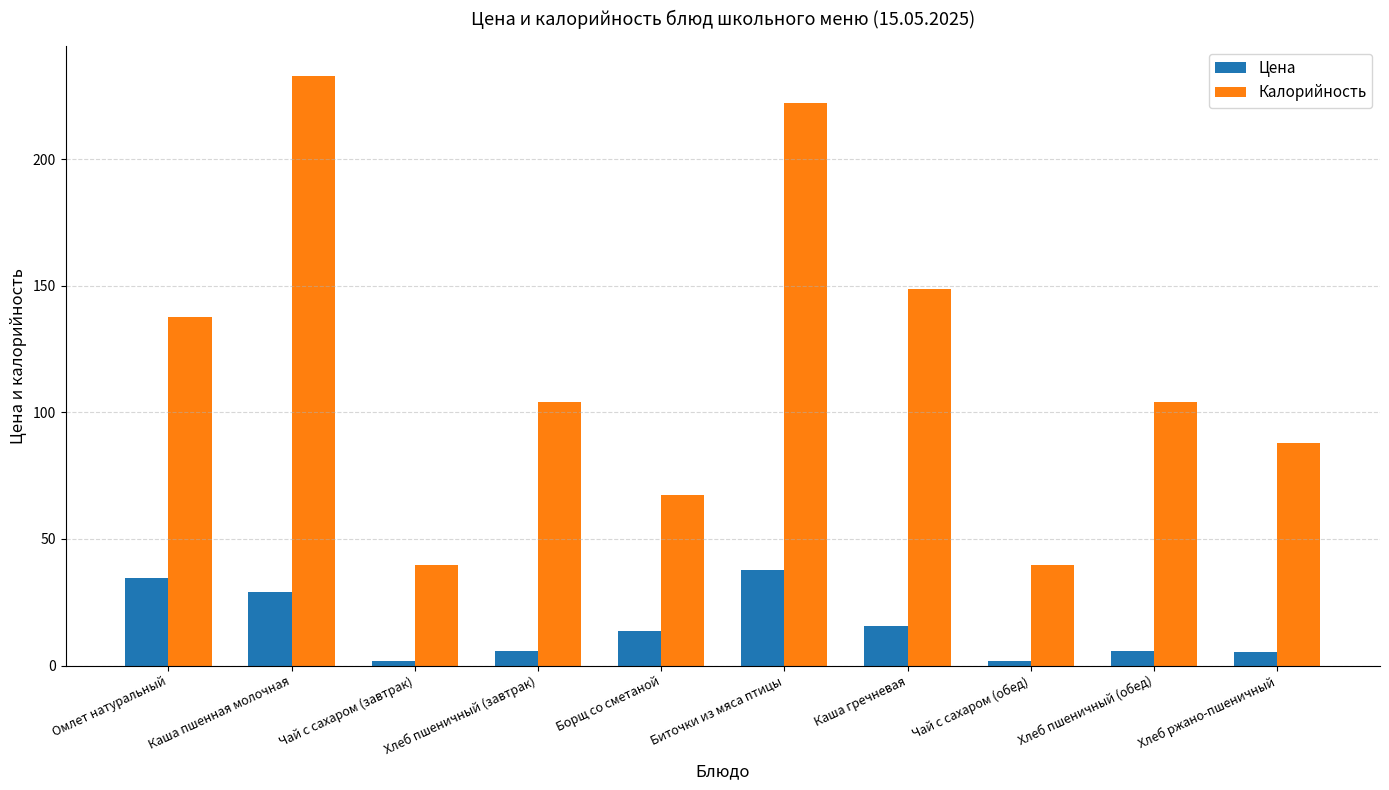

At which label does Цена first exceed 13?

Омлет натуральный